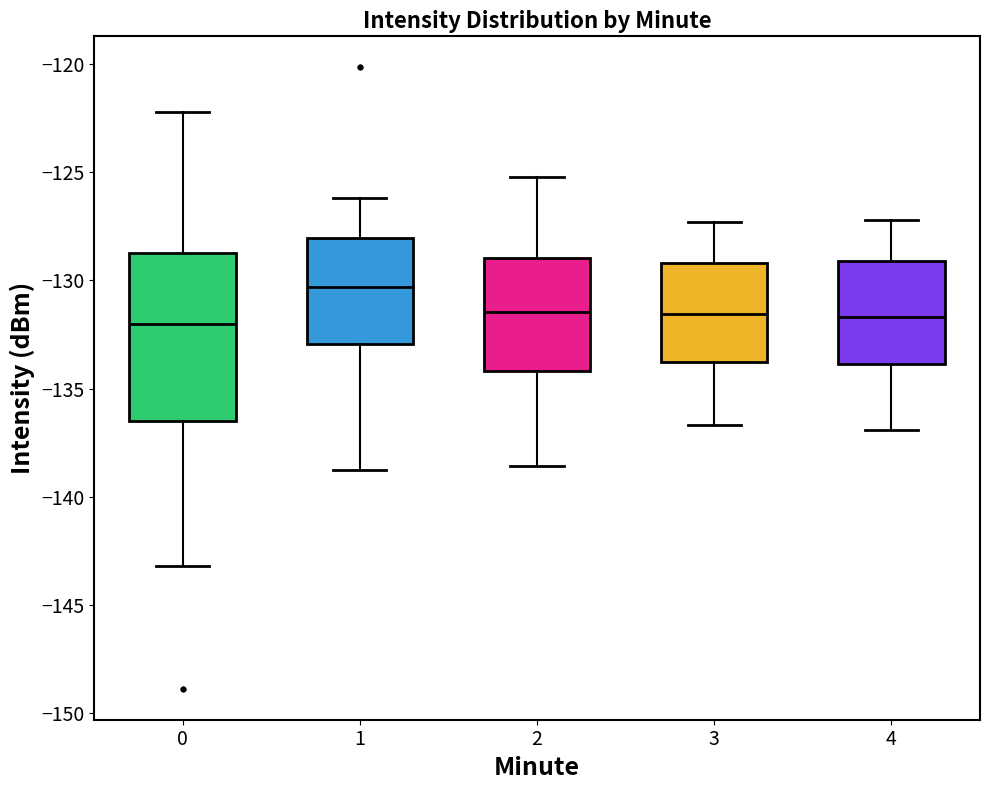

Reading left to right, read every box against the y-axis: the position of its median line, the range the box covers, and the ends of its whiskers. The values are not printed on the chart, so give them approximately, as read against the axis.

0: median -132.0, box -136.5 to -128.5, whiskers -143.0 to -122.0
1: median -130.5, box -133.0 to -128.0, whiskers -139.0 to -126.0
2: median -131.5, box -134.0 to -129.0, whiskers -138.5 to -125.0
3: median -131.5, box -134.0 to -129.0, whiskers -136.5 to -127.5
4: median -131.5, box -134.0 to -129.0, whiskers -137.0 to -127.0